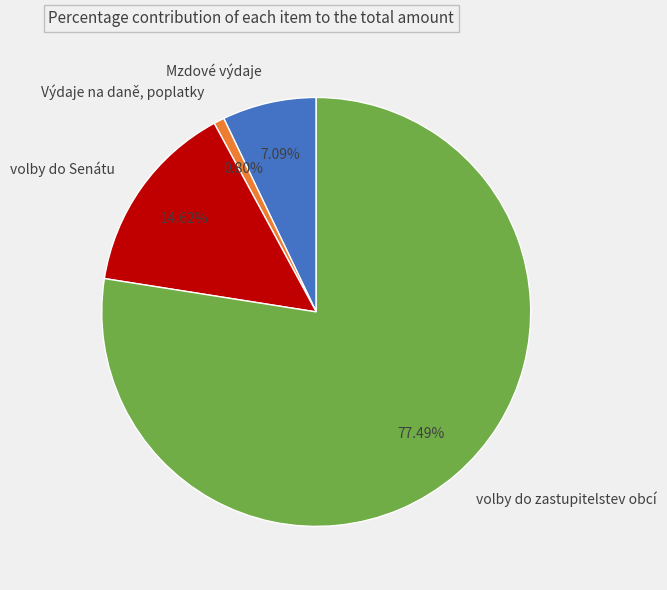

Which slice is the largest?

volby do zastupitelstev obcí